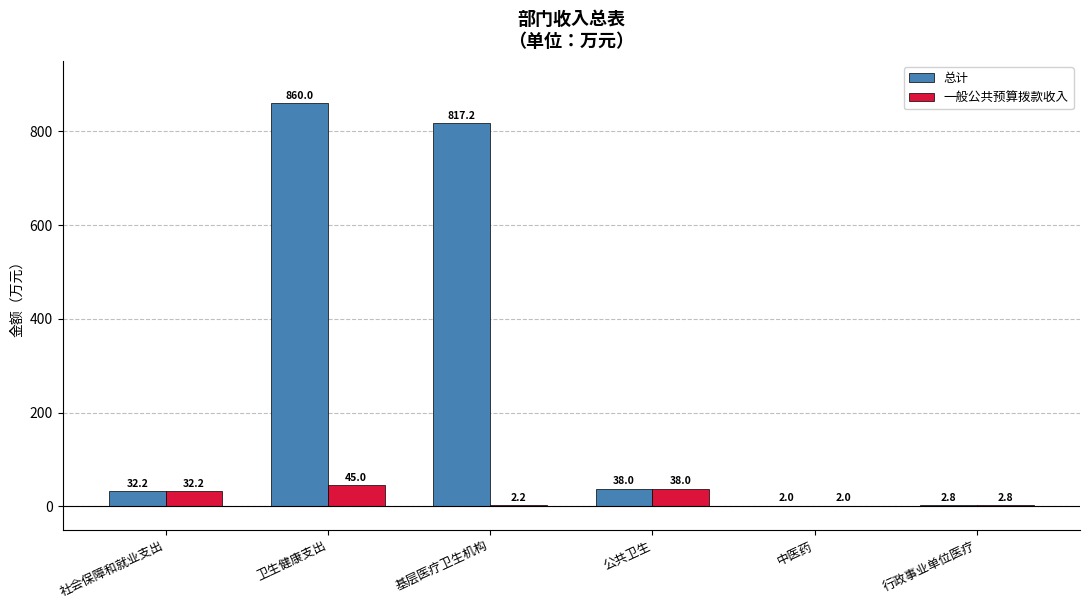

Is the value of 总计 at 中医药 greater than the value of 一般公共预算拨款收入 at 社会保障和就业支出?

No